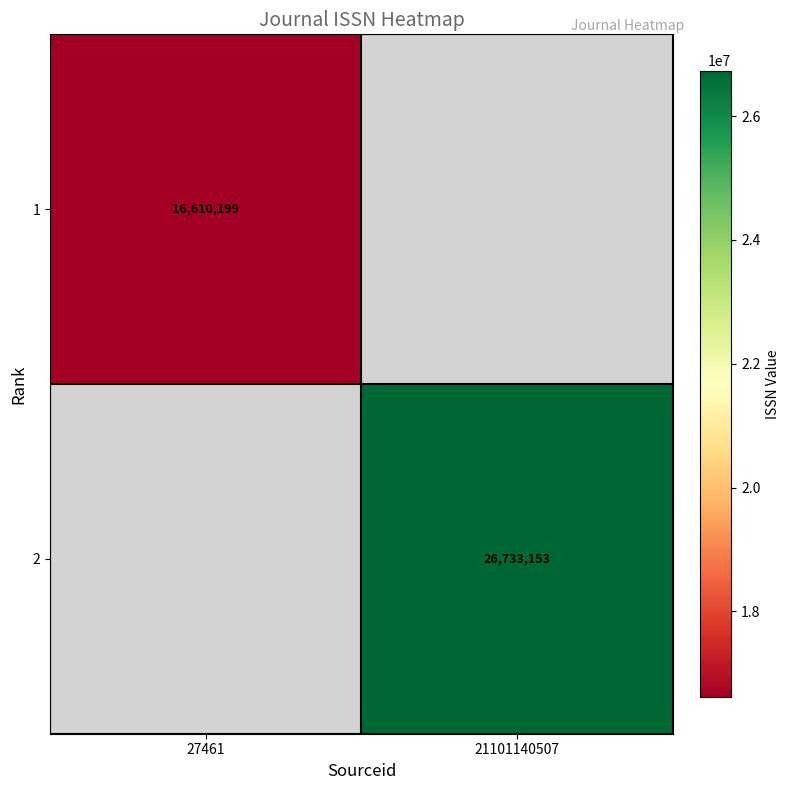

How many data points does each series have?

2